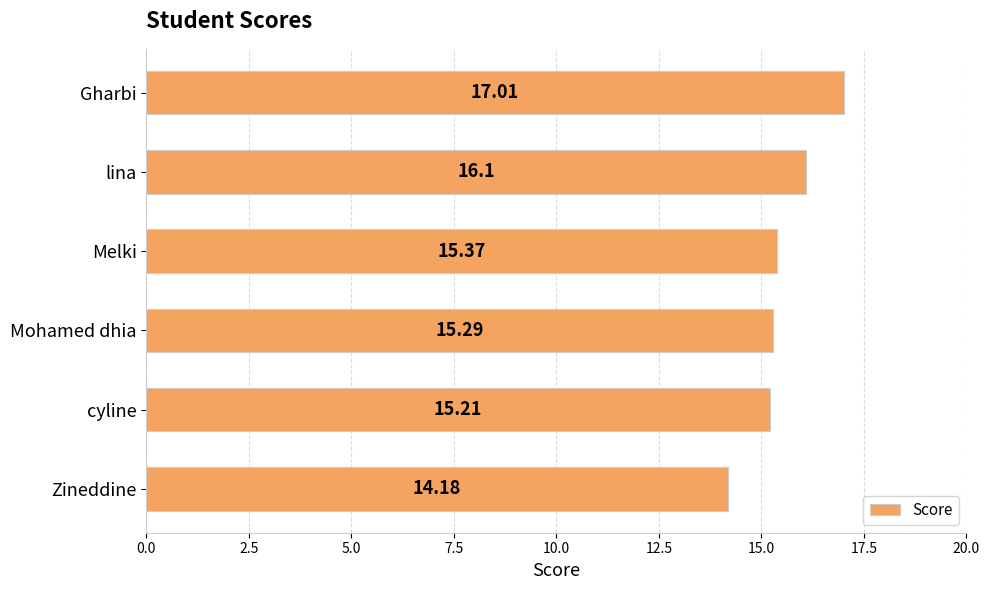

Does the chart contain any negative values?

No